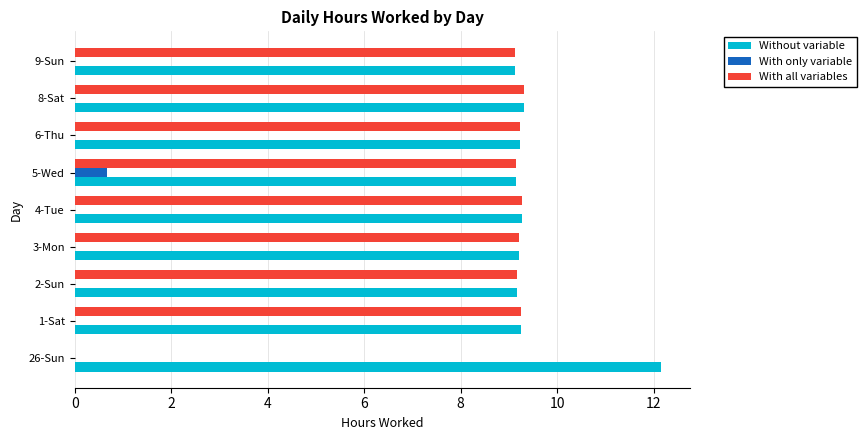

What is the sum of all Without variable values?

85.8